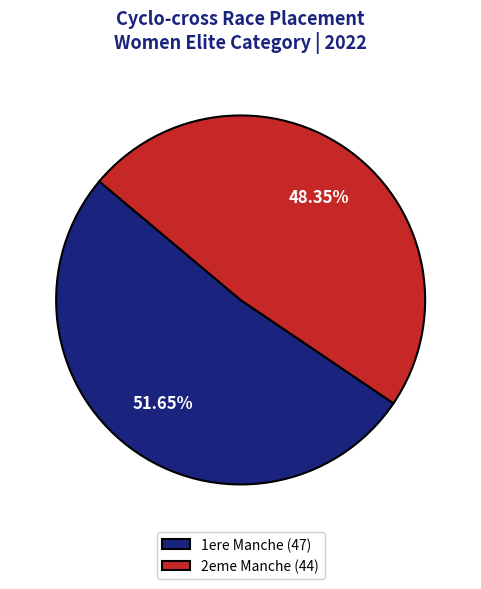

Which category has the biggest portion of the pie?

1ere Manche (47)